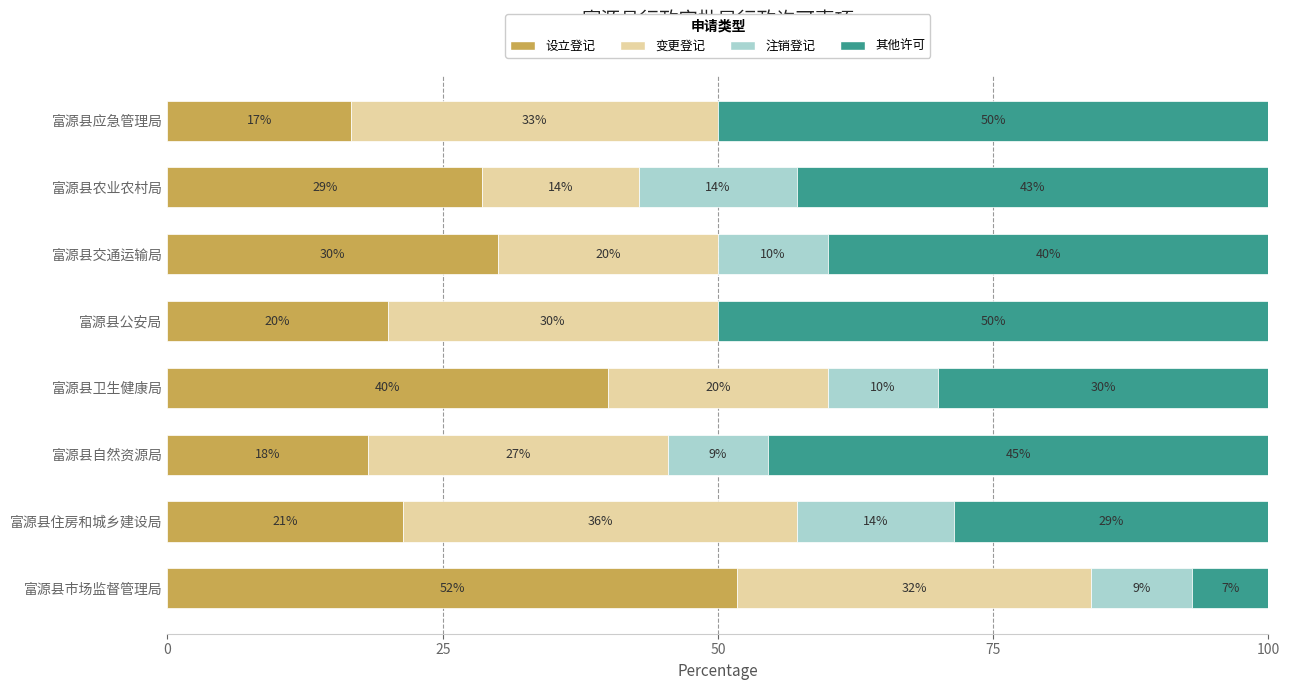

Rank the series by their maximum value, from highest to lowest.

设立登记, 其他许可, 变更登记, 注销登记